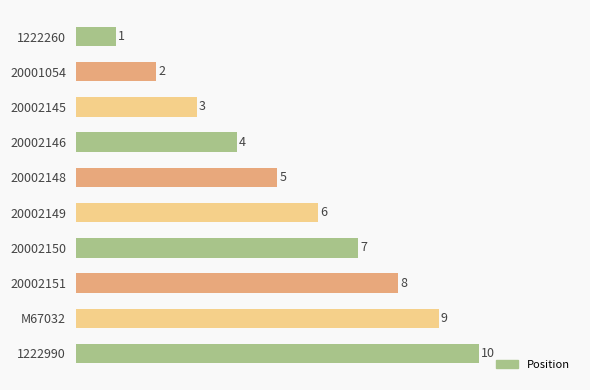

Where is the data nearest to the value 5?

20002148